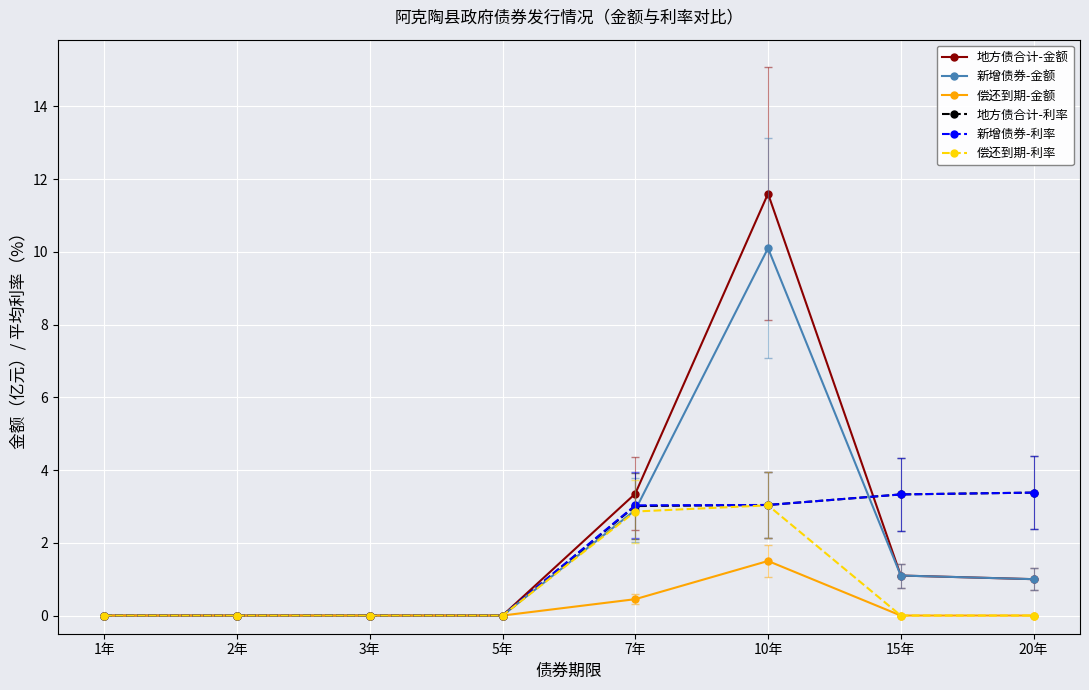

Between 7年 and 10年, which series saw the biggest shift?

地方债合计-金额